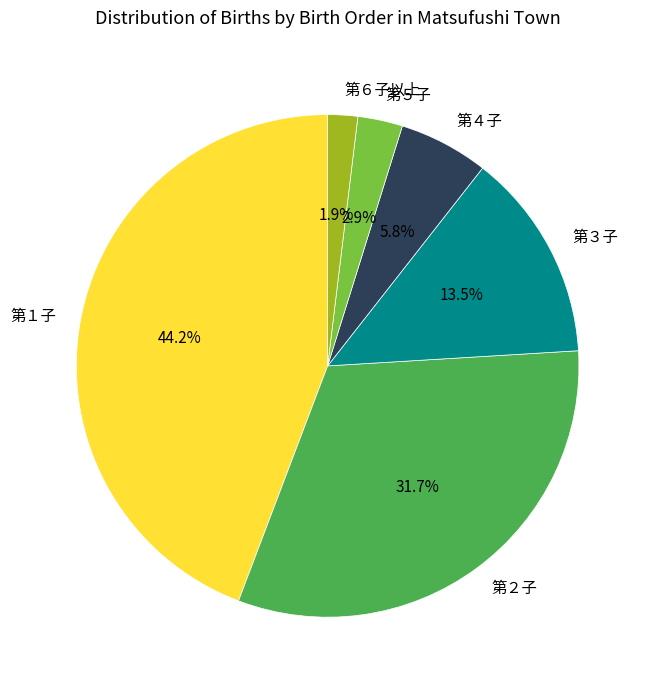

To the nearest percent, what is the average slice percentage?

17%